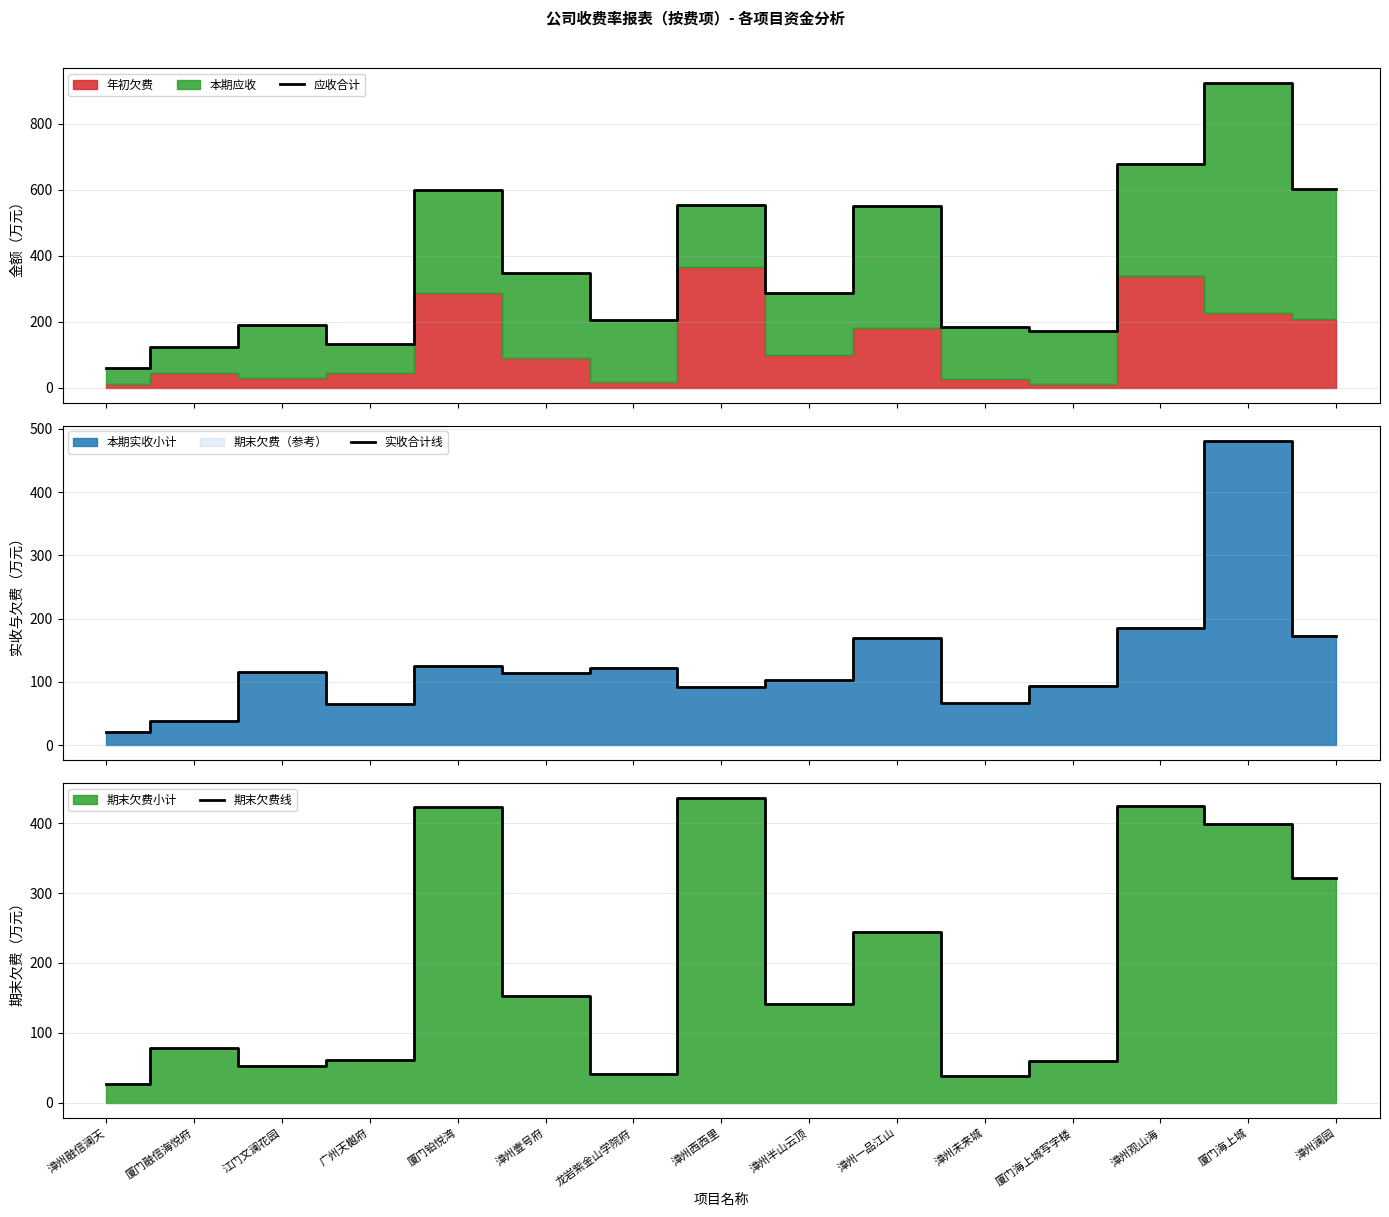

What is the value of the 应收合计 point at the 1st from the left?

57.8